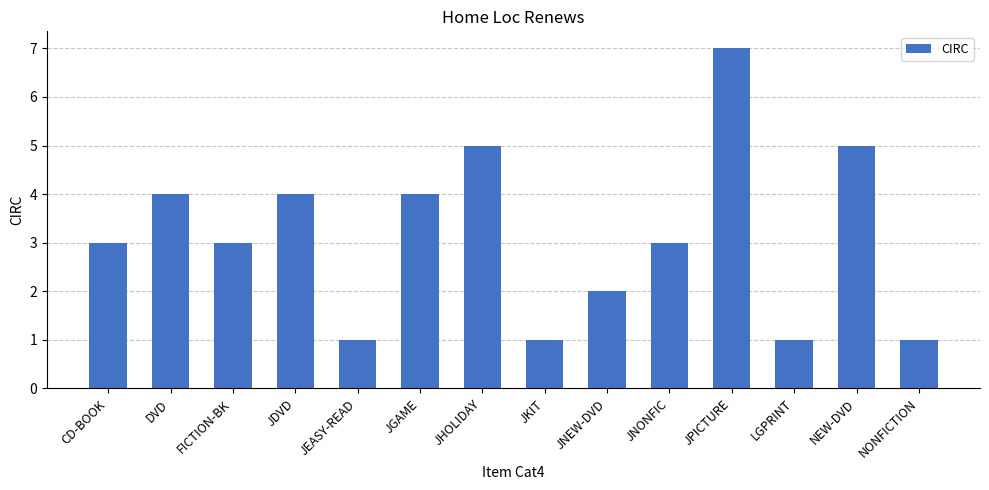

What is the average value?

3